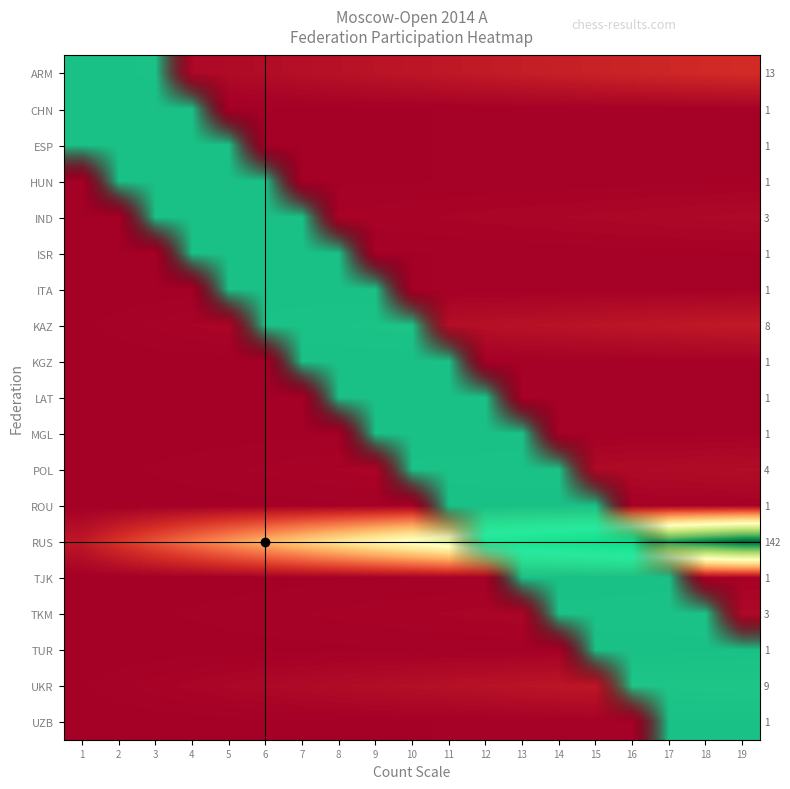

What is the total value across all series at 8?

0.6